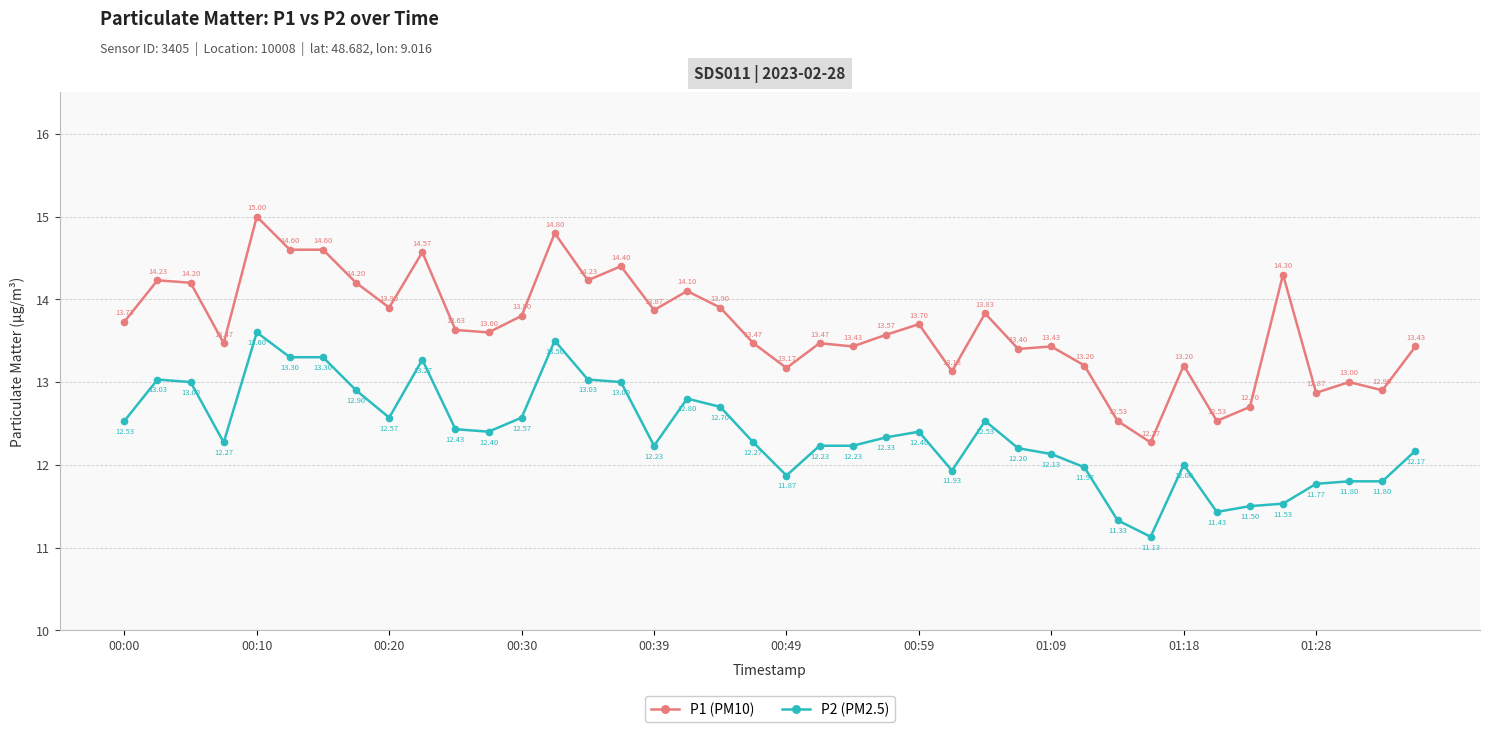

True or false: P1 (PM10) and P2 (PM2.5) cross at least once.

False